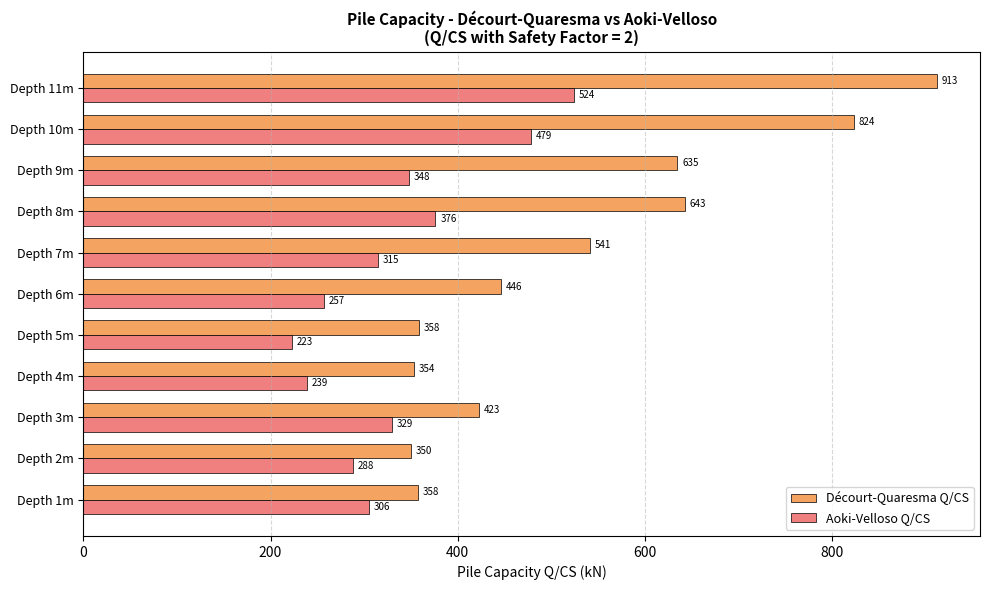

At which category is the sum across all series the highest?

Depth 11m